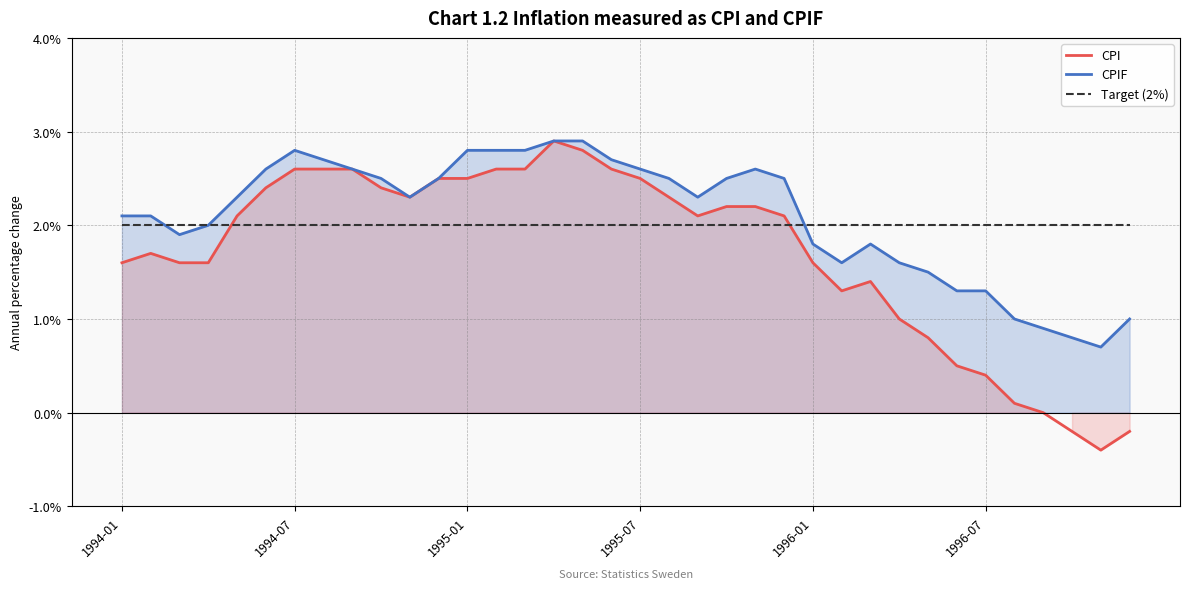

What is the lowest value of the Target (2%) series?

2.0